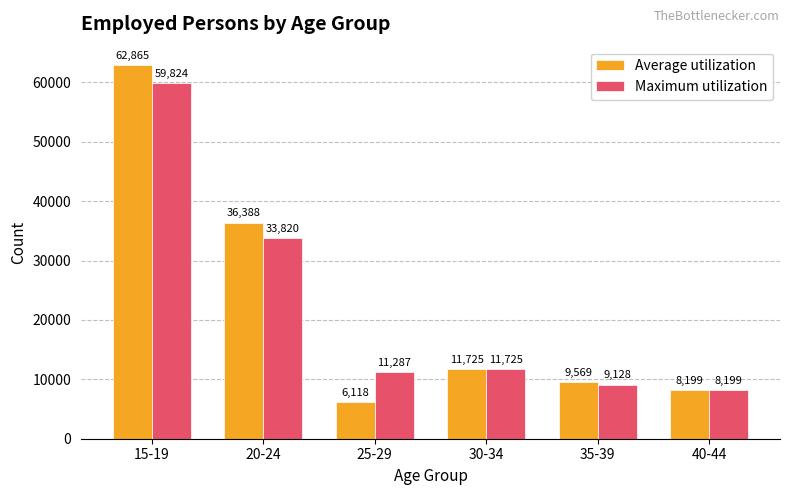

Reading left to right, what are all the values shown in this chart?

Average utilization: 62865	36388	6118	11725	9569	8199
Maximum utilization: 59824	33820	11287	11725	9128	8199